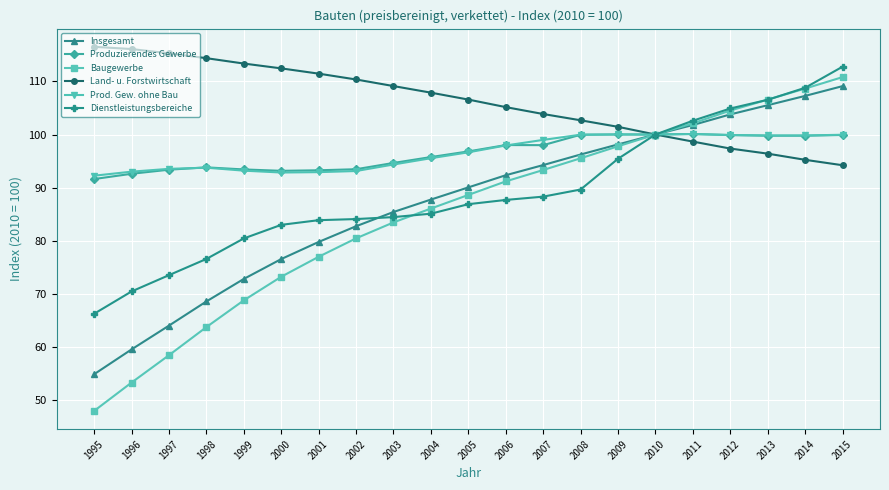

The value of Baugewerbe at 2009 is 97.8. True or false?

True